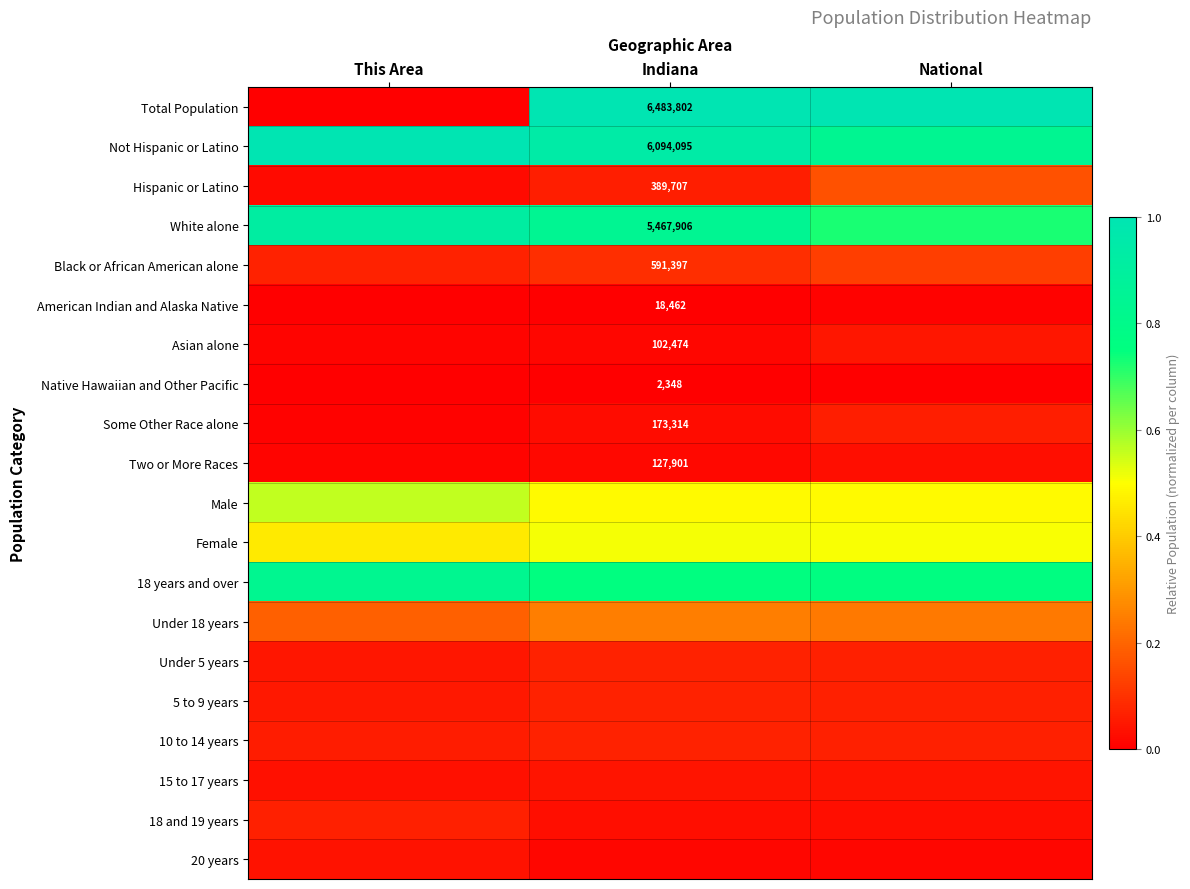

List the series in order of their peak value, lowest first.

Native Hawaiian and Other Pacific, American Indian and Alaska Native, Two or More Races, 20 years, 15 to 17 years, Asian alone, Some Other Race alone, 18 and 19 years, Under 5 years, 5 to 9 years, 10 to 14 years, Black or African American alone, Hispanic or Latino, Under 18 years, Female, Male, 18 years and over, White alone, Total Population, Not Hispanic or Latino